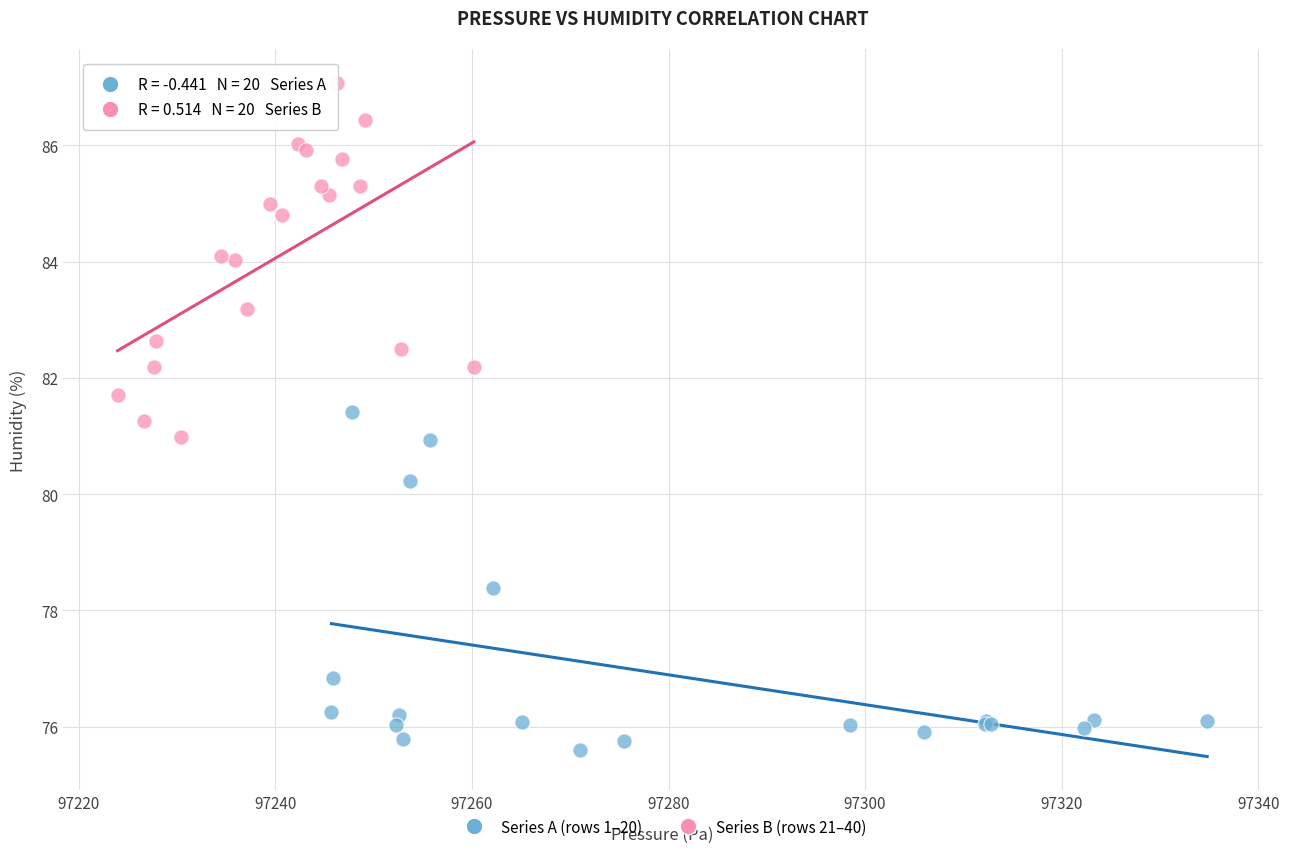

Which series contains the highest Y value?

Series B (rows 21–40)